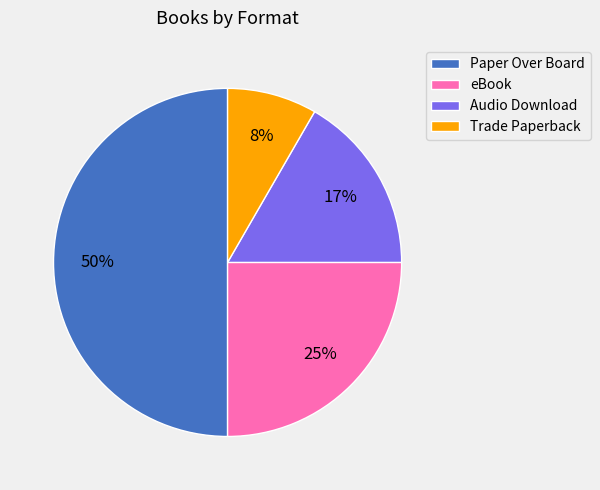

What is the largest slice in the pie chart?

Paper Over Board